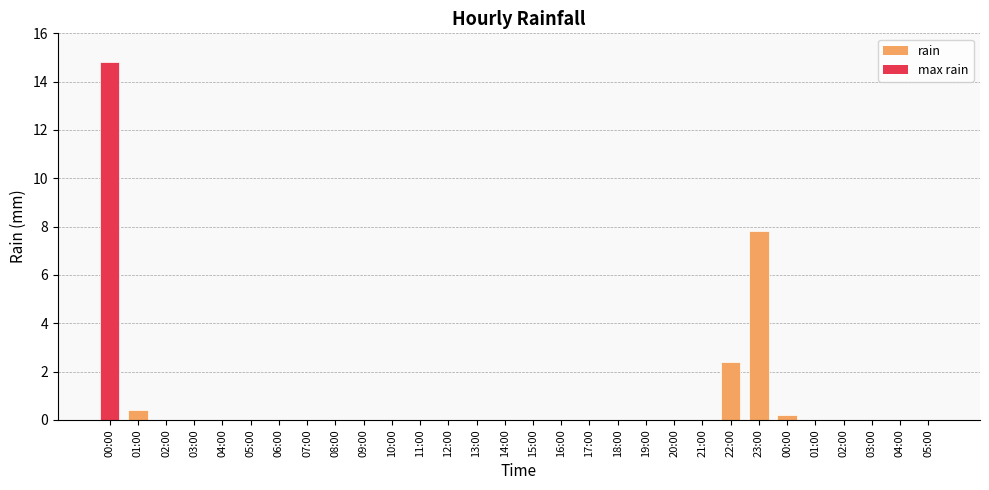

Are the bars horizontal?

No